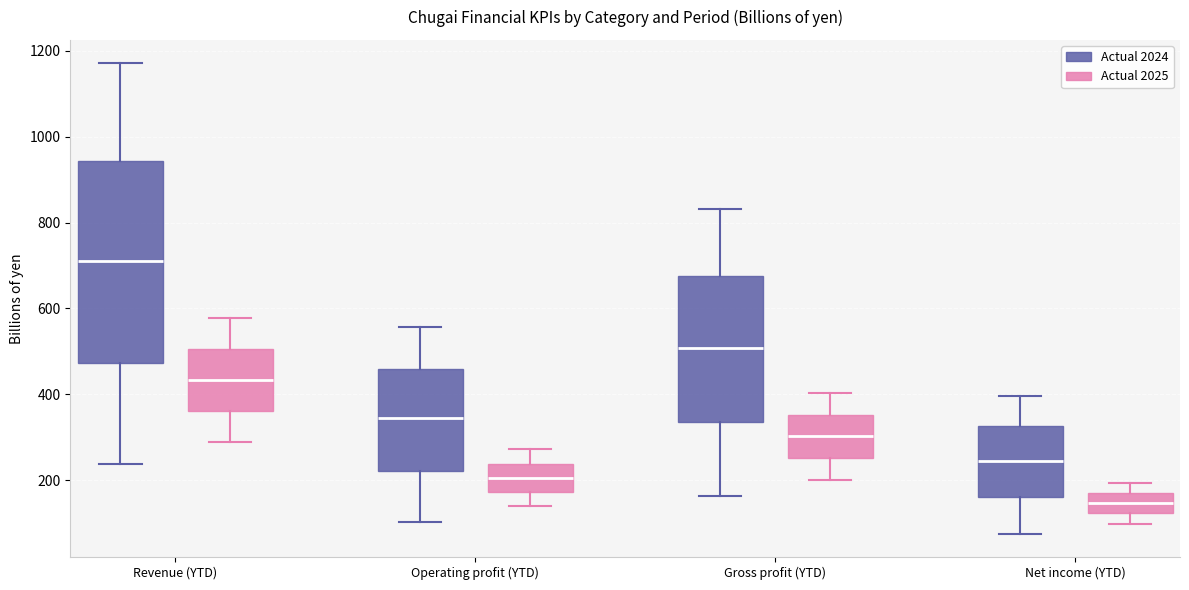

Reading left to right, transcribe this box plot: for each box, give where its median line is, the range the box spans, and where its two whiskers end, as read against the y-axis. The values are not printed on the chart, so give them approximately, as read against the axis.

Revenue (YTD) (Actual 2024): median 720, box 480 to 940, whiskers 240 to 1180
Revenue (YTD) (Actual 2025): median 440, box 360 to 500, whiskers 280 to 580
Operating profit (YTD) (Actual 2024): median 340, box 220 to 460, whiskers 100 to 560
Operating profit (YTD) (Actual 2025): median 200, box 180 to 240, whiskers 140 to 280
Gross profit (YTD) (Actual 2024): median 500, box 340 to 680, whiskers 160 to 840
Gross profit (YTD) (Actual 2025): median 300, box 260 to 360, whiskers 200 to 400
Net income (YTD) (Actual 2024): median 240, box 160 to 320, whiskers 80 to 400
Net income (YTD) (Actual 2025): median 140, box 120 to 160, whiskers 100 to 200